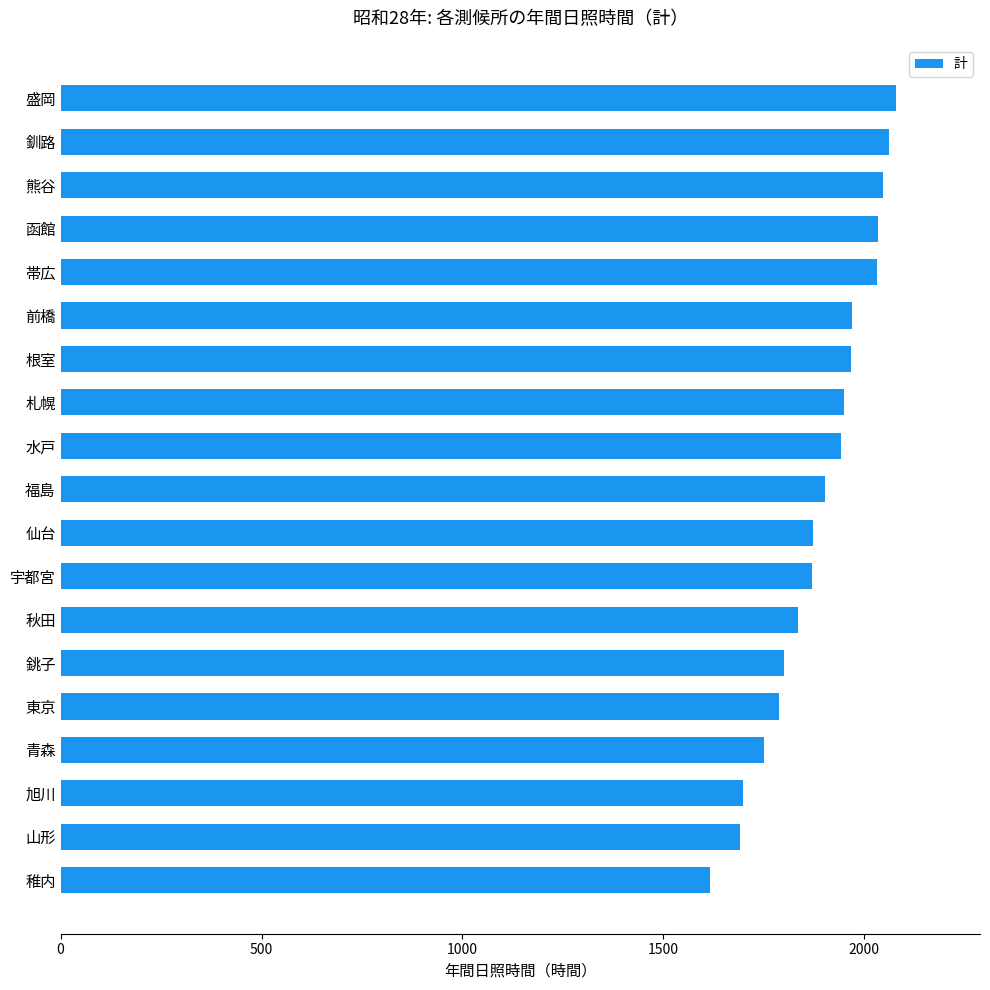

How many distinct data groups are displayed?

1